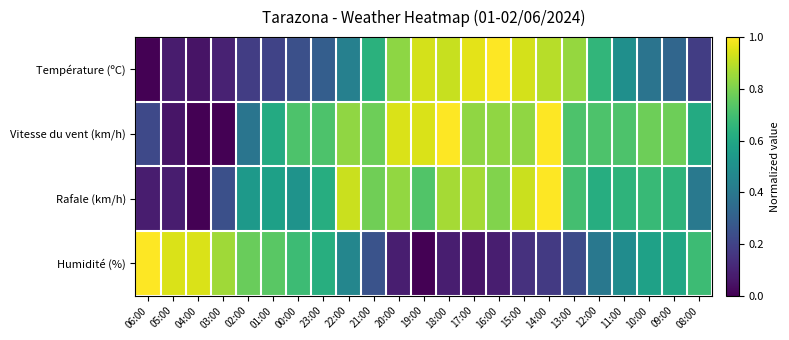

Which series changed the most between 05:00 and 18:00?

Vitesse du vent (km/h)